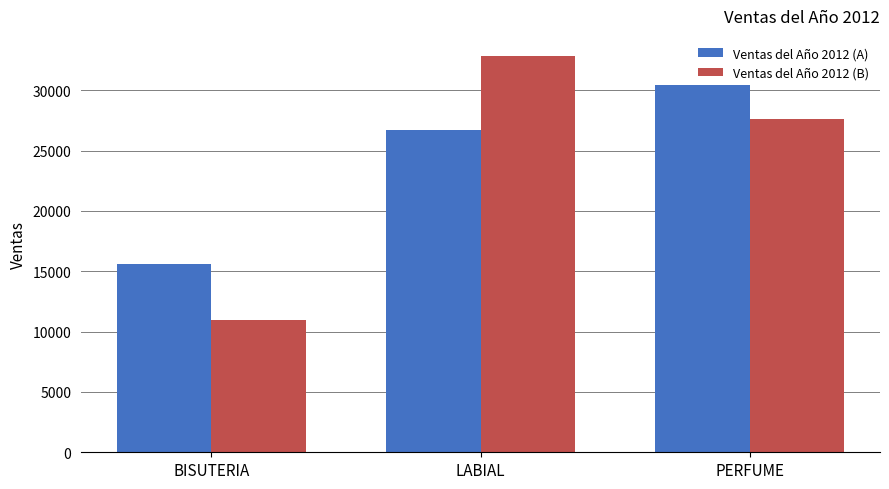

Is it true that Ventas del Año 2012 (B) equals 47305 at LABIAL?

False